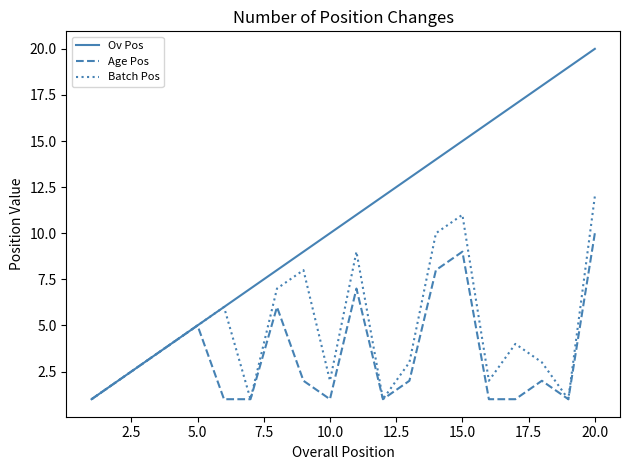

Which series has the largest total across all categories?

Ov Pos